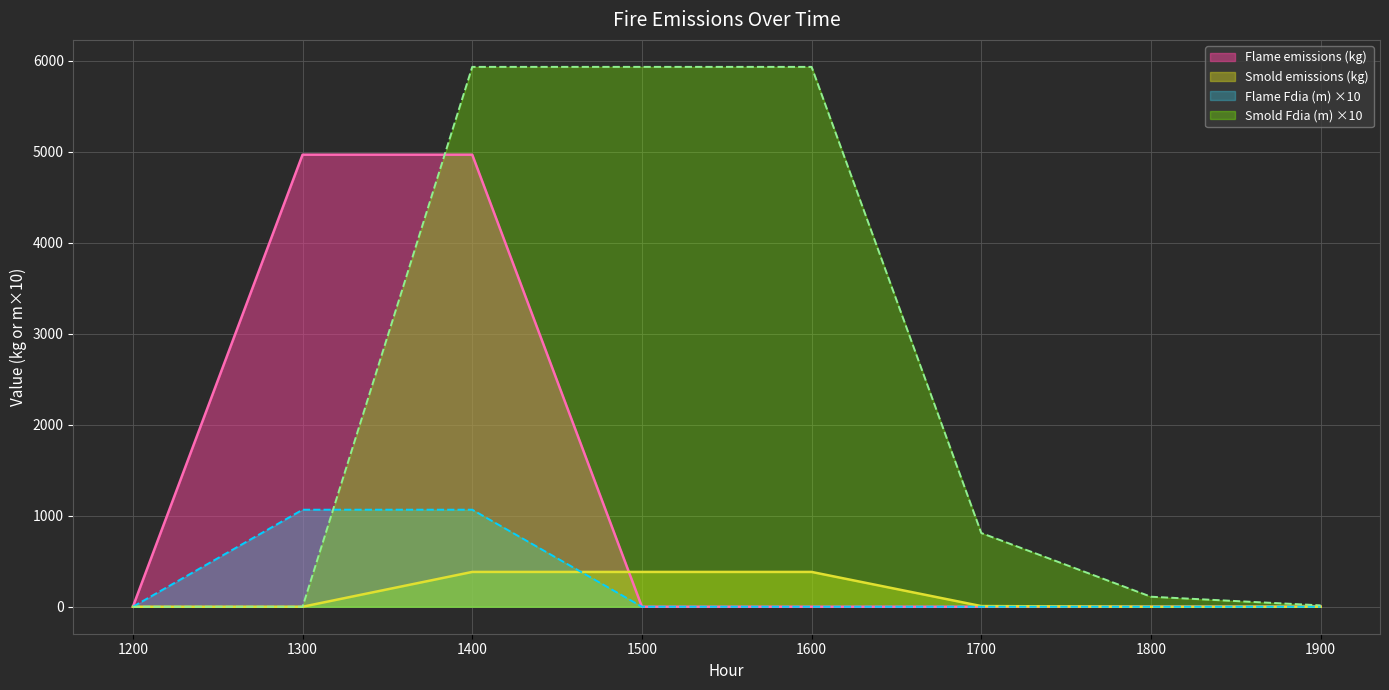

List the labels in order of Smold emissions (kg) value, largest first.

1400, 1500, 1600, 1700, 1800, 1900, 1200, 1300